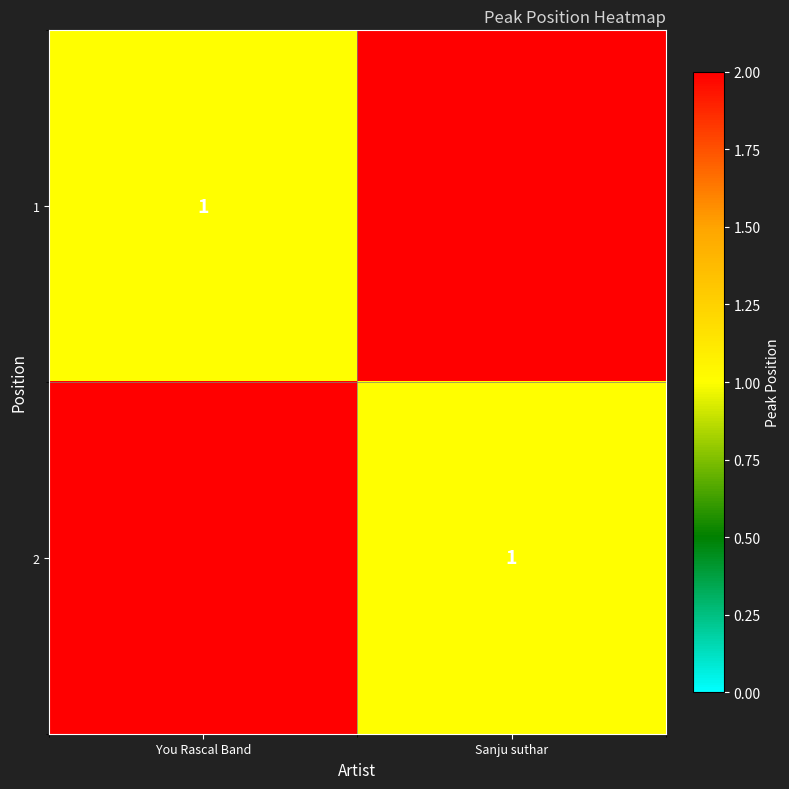

The 2 series shows 2 at Sanju suthar. True or false?

False